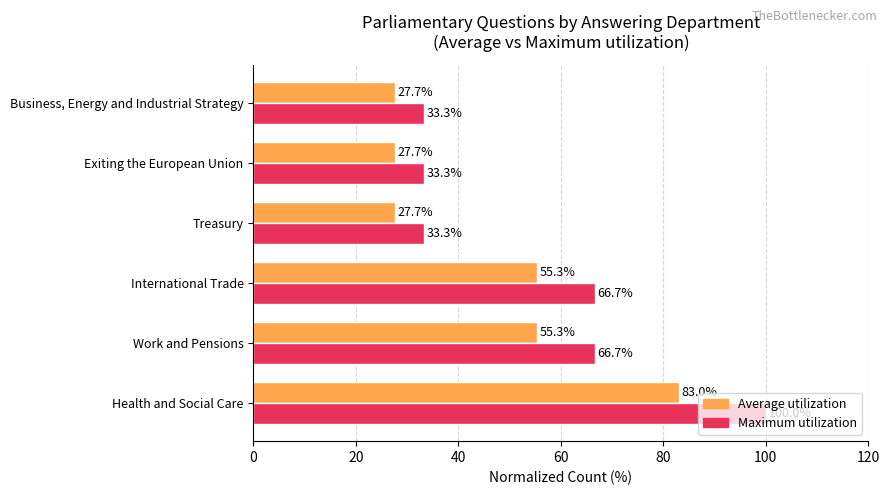

What is the smallest value displayed?

27.7